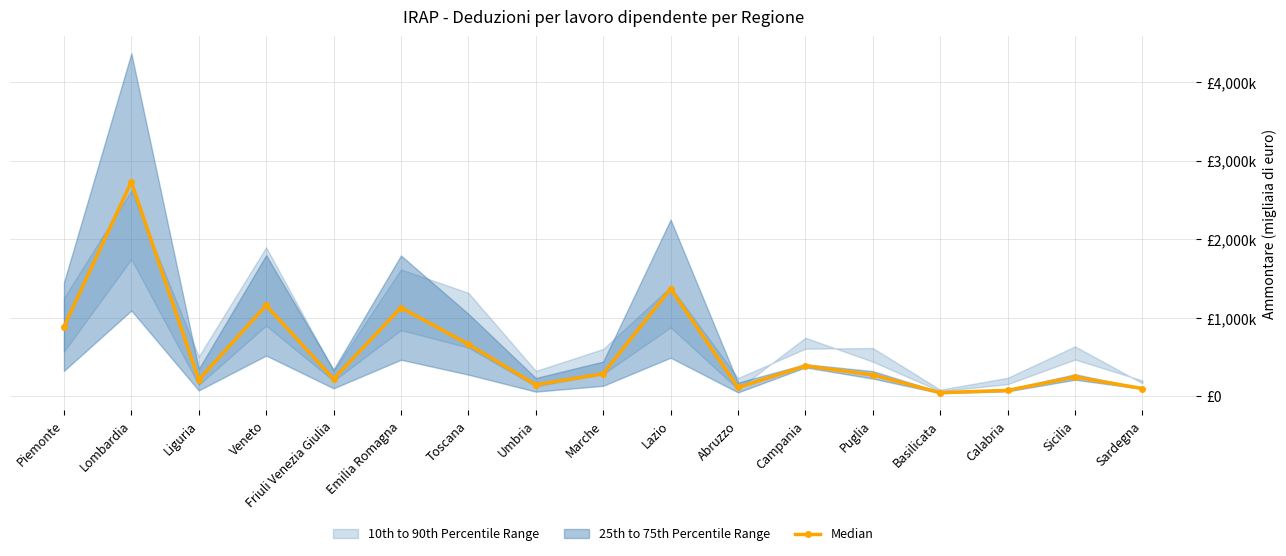

Reading right to left, transcribe all the data shown in this chart.

99693.5	246701.5	76012.5	47179.5	273941.5	388680.0	112891.0	1371439.0	288980.0	147009.0	663911.5	1129904.5	221514.5	1158427.5	212486.5	2730270.0	887365.5